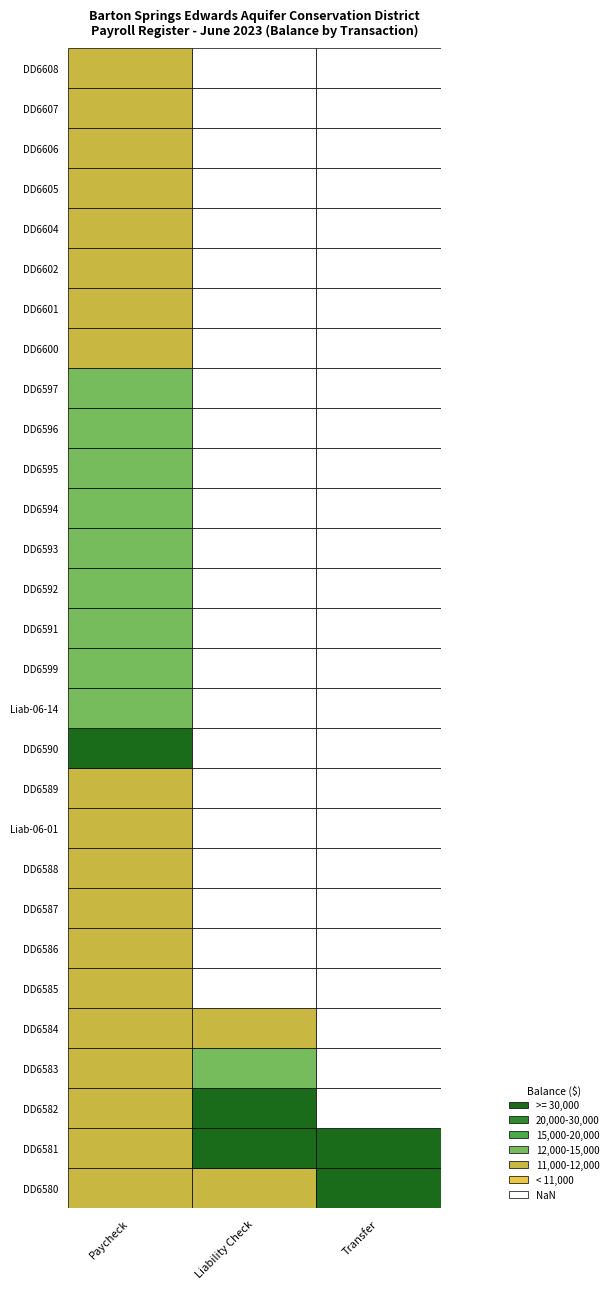

Which has a higher value, 16 or 12?

16